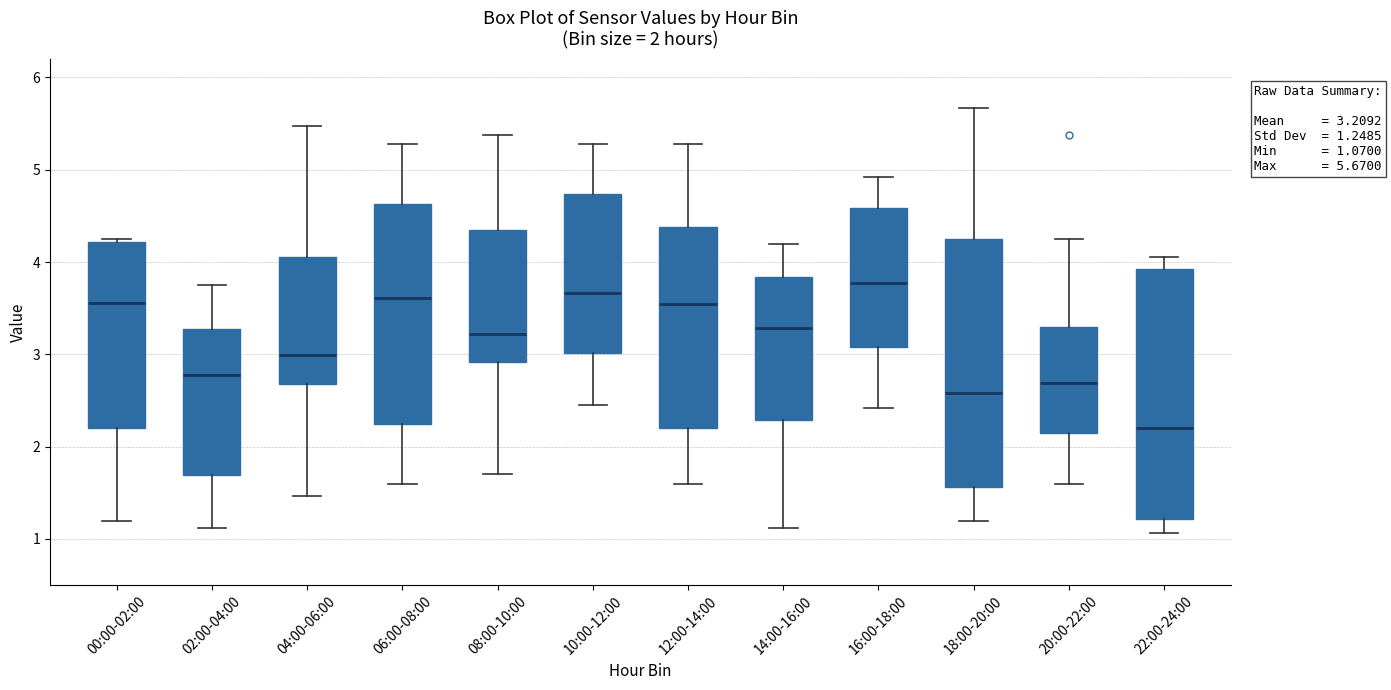

Which box has the lowest median line?

22:00-24:00